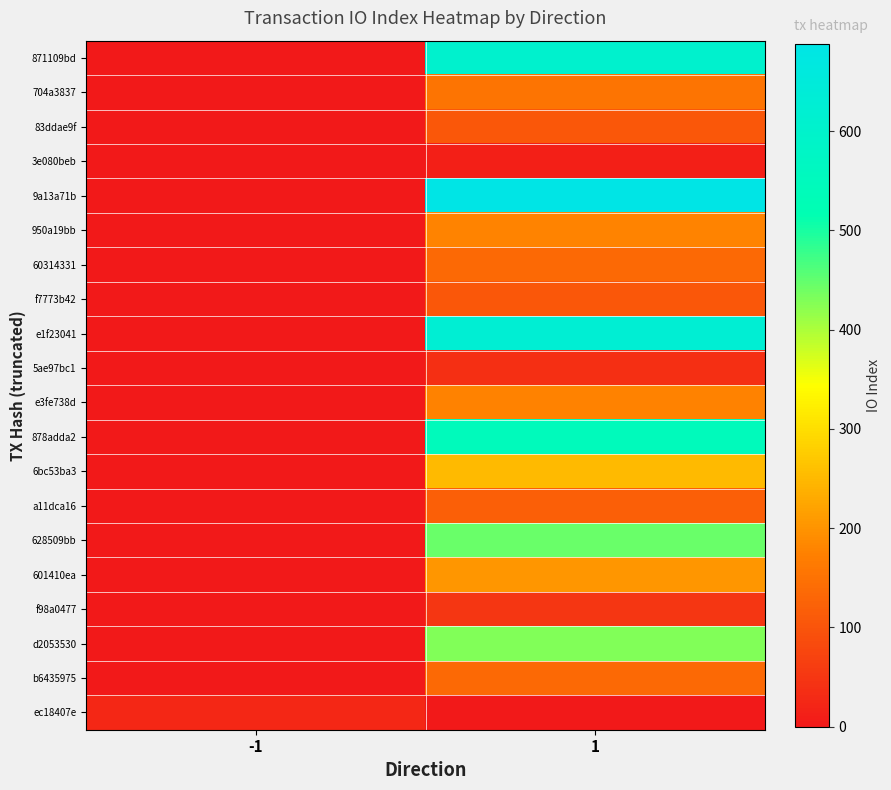

At how many categories does at least one series exceed 307?

1